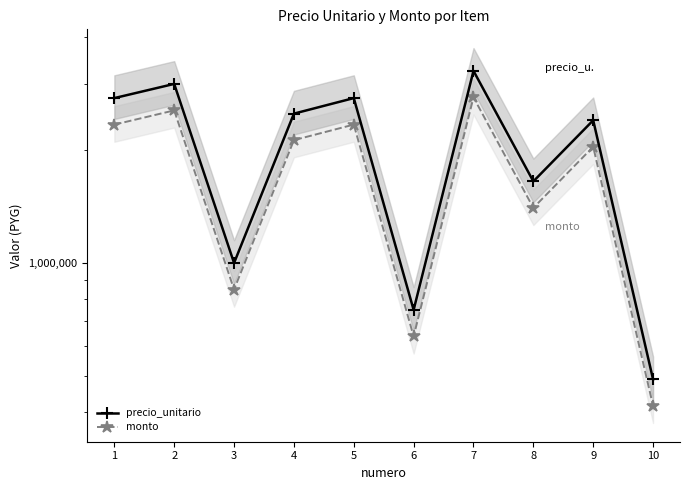

How many lines are shown in the chart?

2